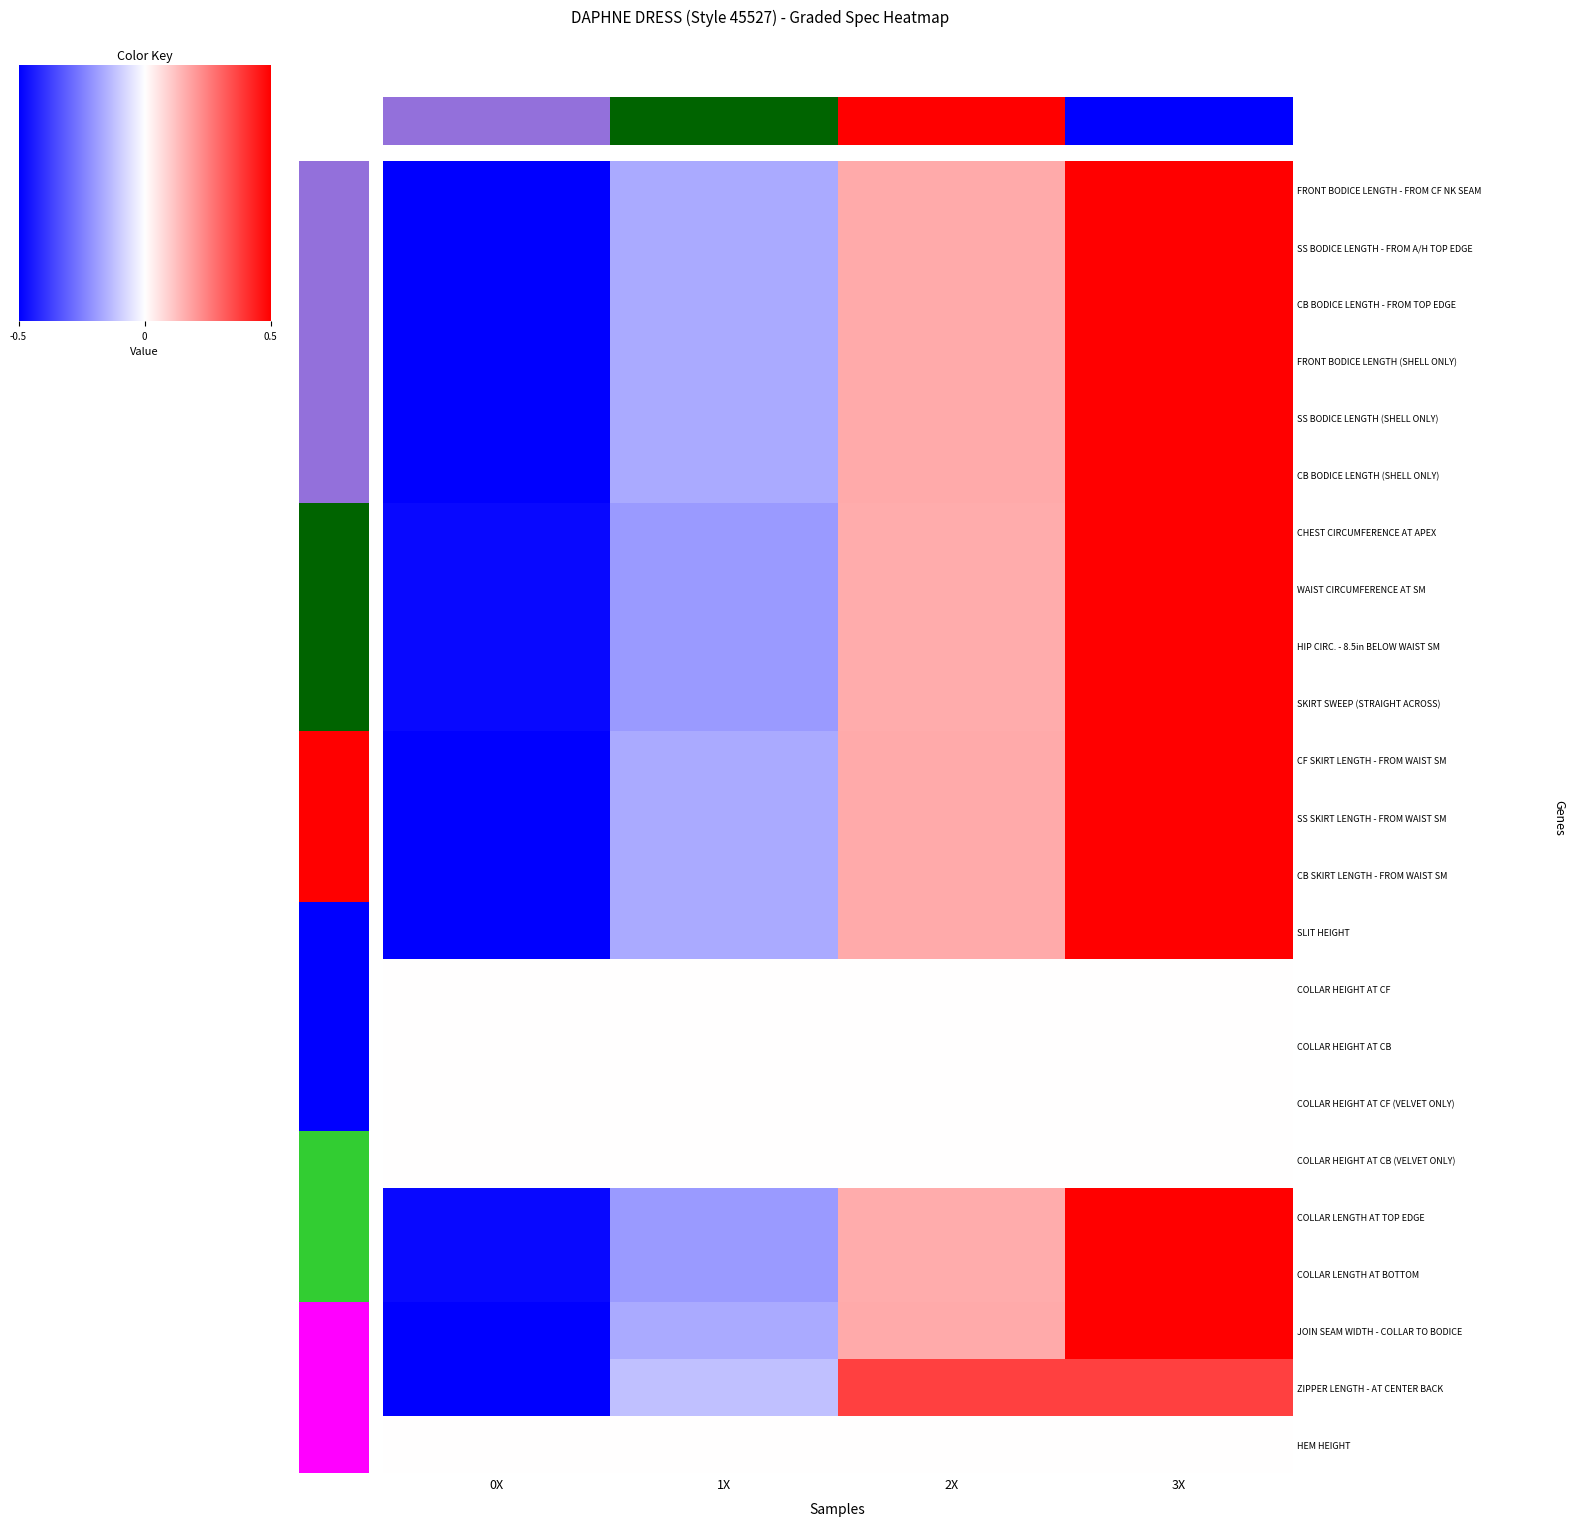

Which label corresponds to the smallest value in the chart?

0X